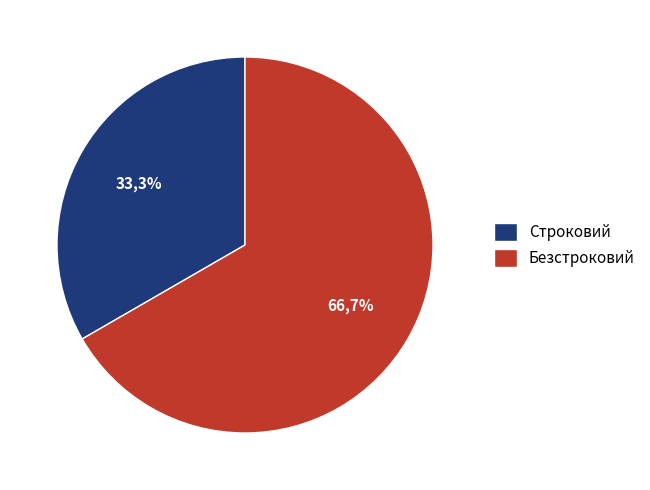

How many segments does this pie chart have?

2